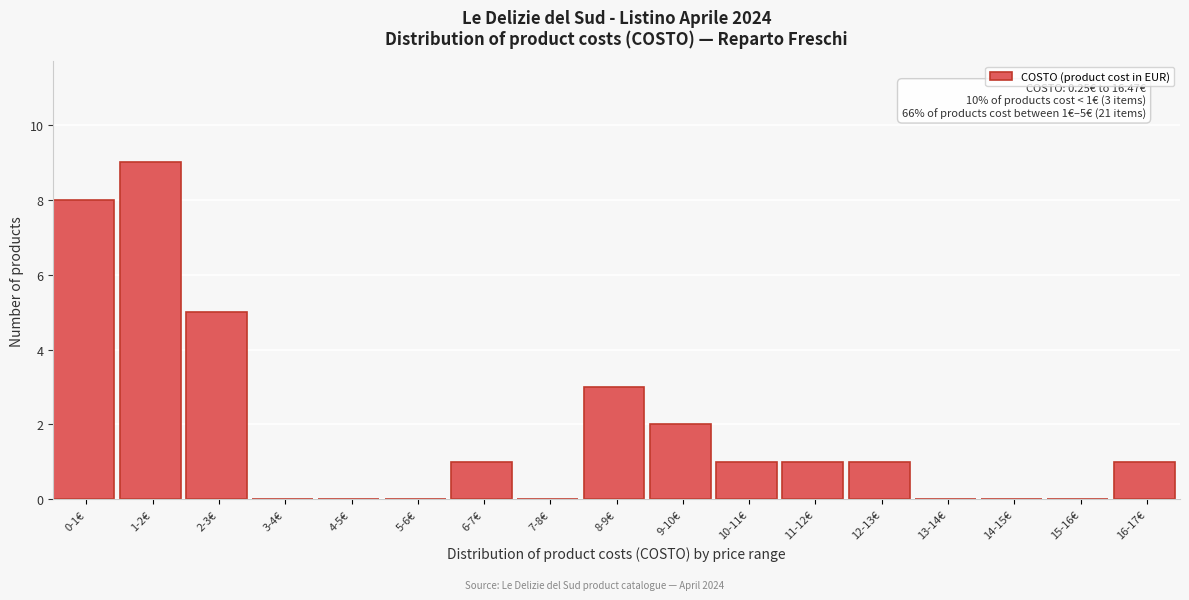

Reading left to right, extract all data points from this chart.

0-1€=8	1-2€=9	2-3€=5	3-4€=0	4-5€=0	5-6€=0	6-7€=1	7-8€=0	8-9€=3	9-10€=2	10-11€=1	11-12€=1	12-13€=1	13-14€=0	14-15€=0	15-16€=0	16-17€=1